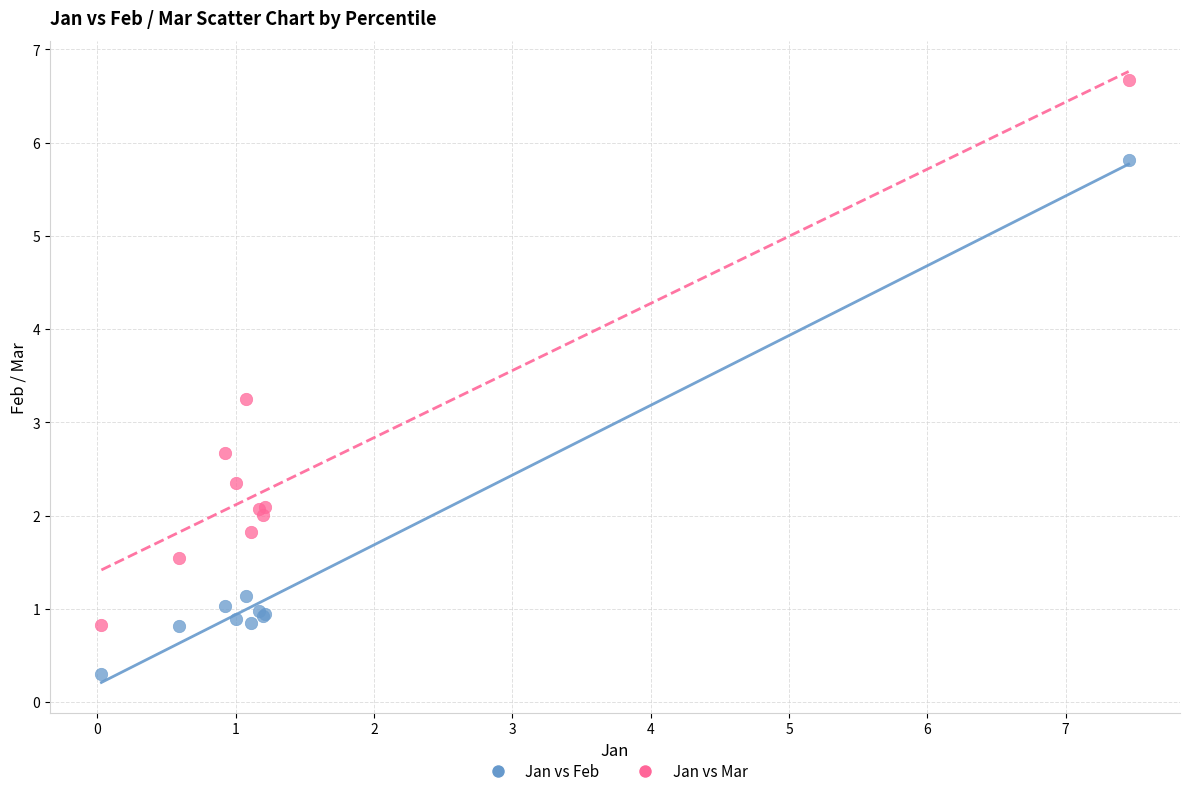

Which series reaches the minimum Y coordinate?

Jan vs Feb